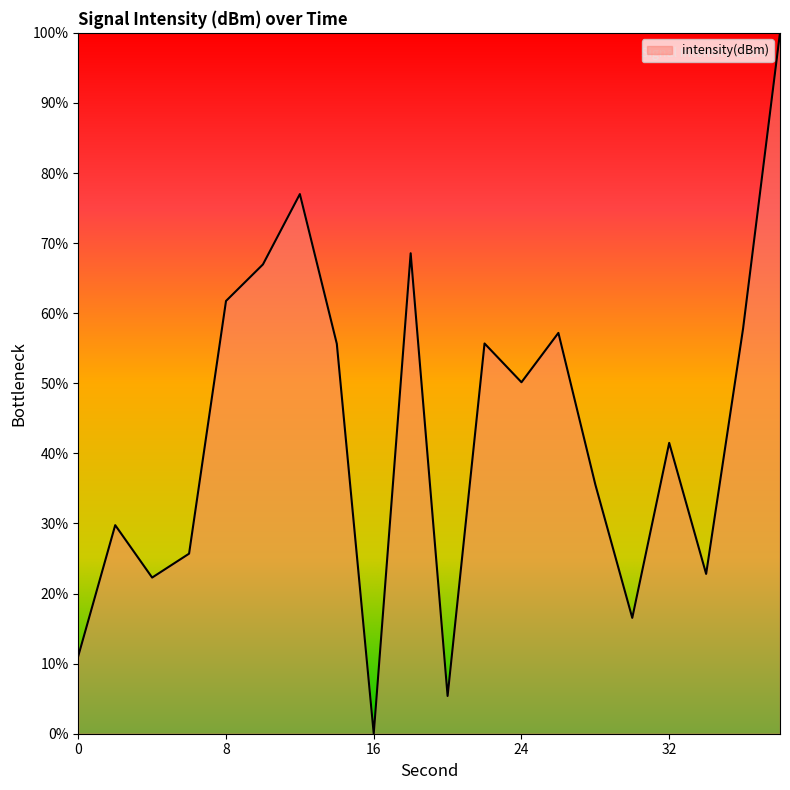

Does the chart have visible grid lines?

No